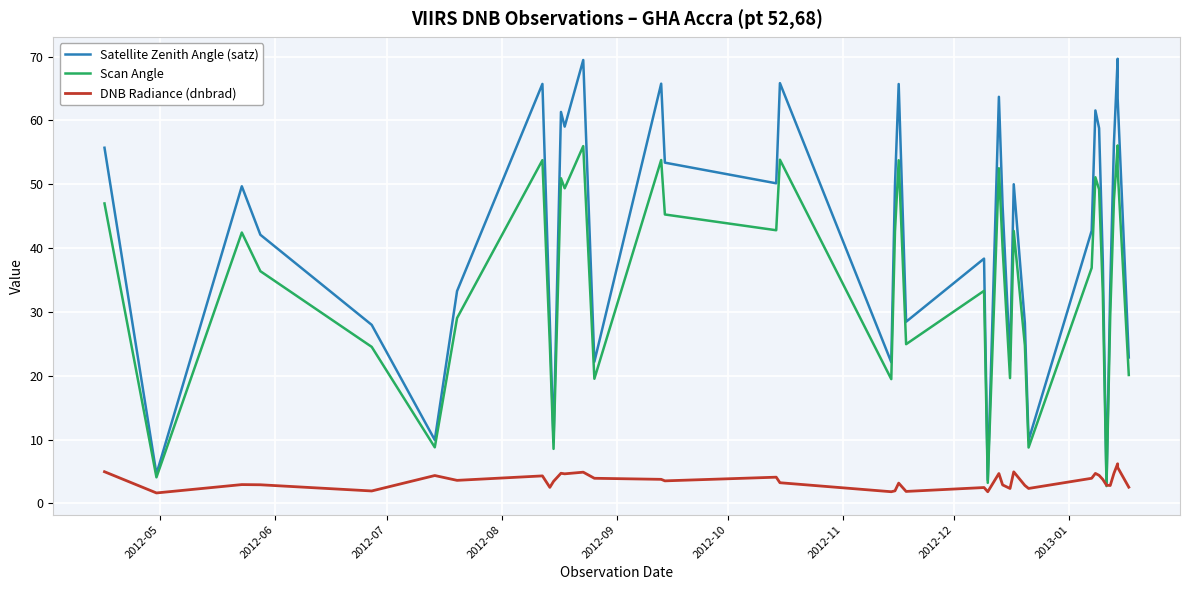

True or false: DNB Radiance (dnbrad) and Satellite Zenith Angle (satz) cross at least once.

False